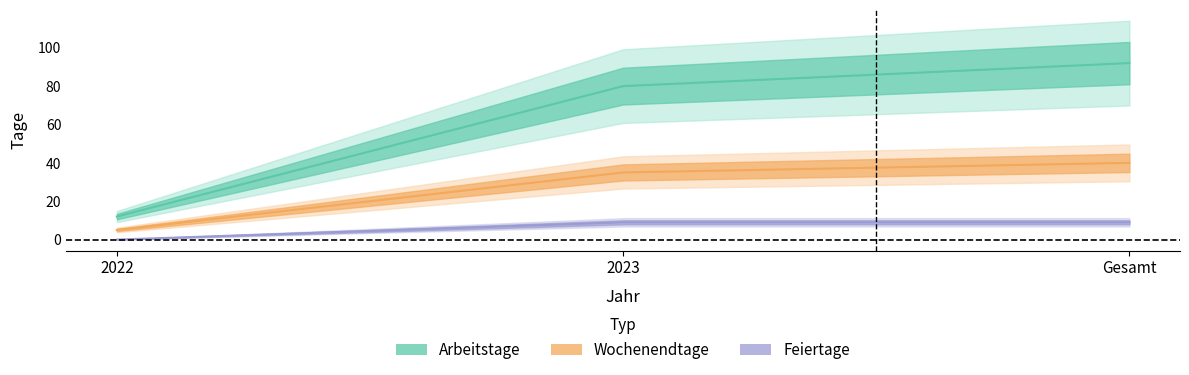

At which category does the chart reach its minimum across all series?

2022